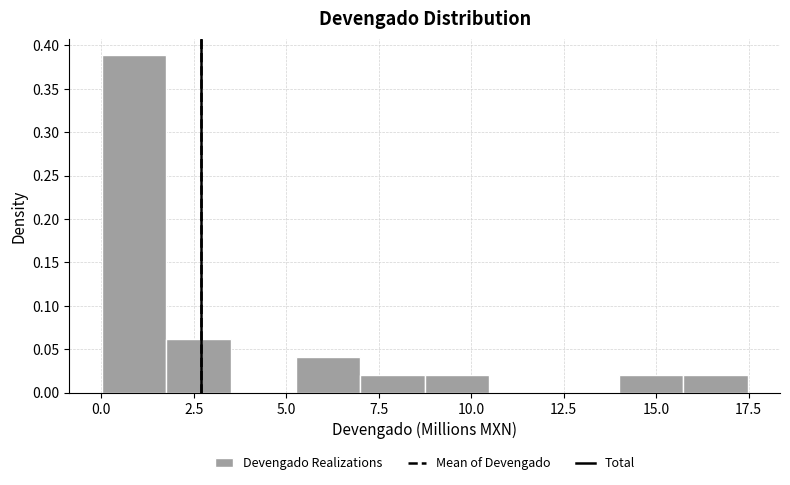

Read against the x-axis, roughly where is the centre of the tallest bar?

1.0